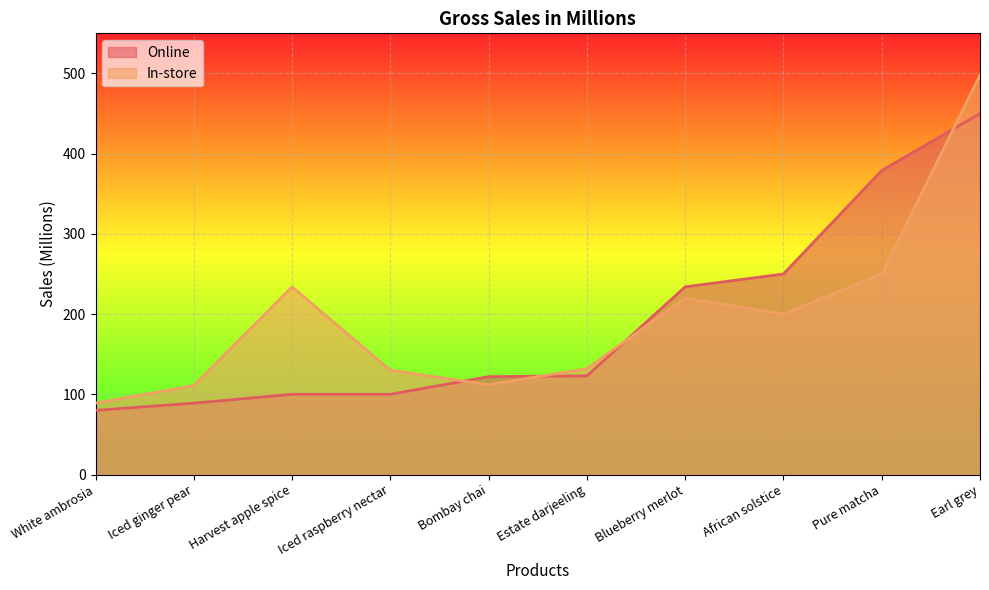

After their last crossing, which series has the higher values: Online or In-store?

In-store